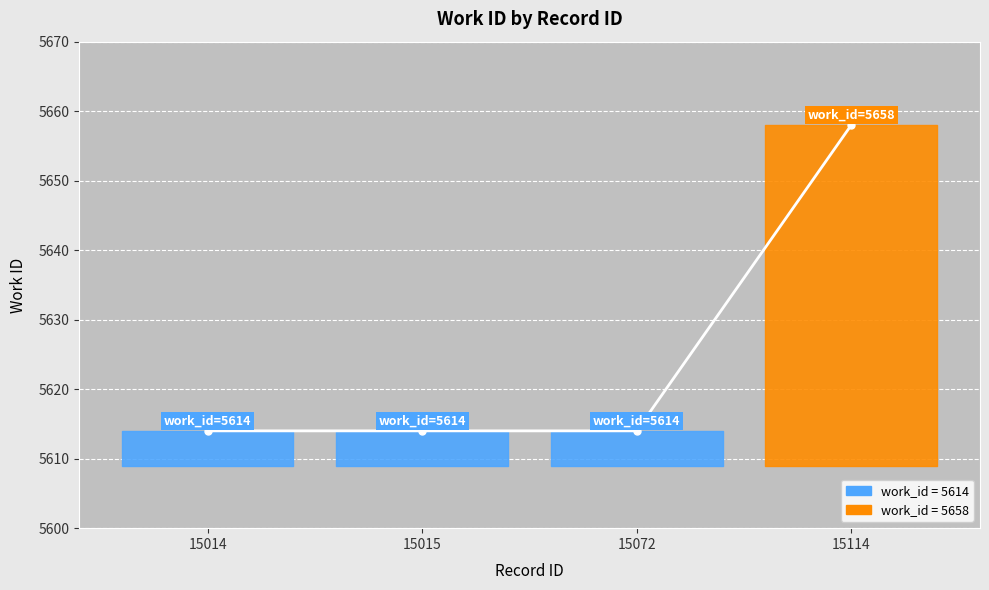

What is the sum of the values at 15015 and 15014?

11228